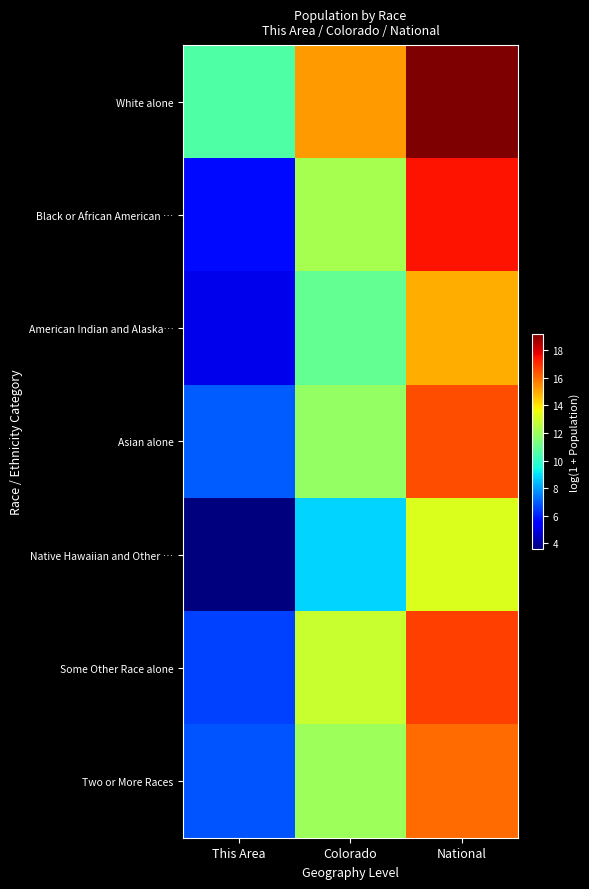

What is the difference between the highest and lowest values at Colorado?

6.4